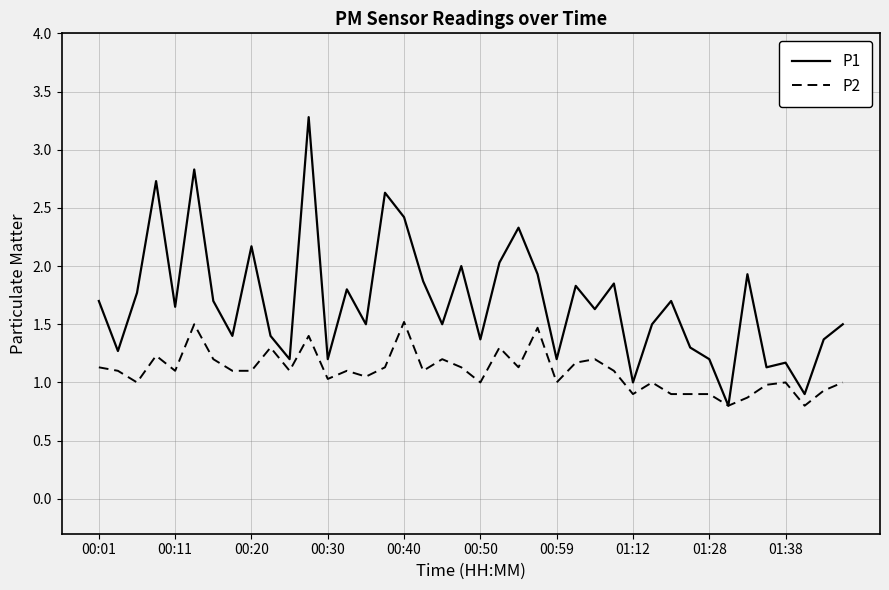

What is the highest value of the P1 series?

3.3